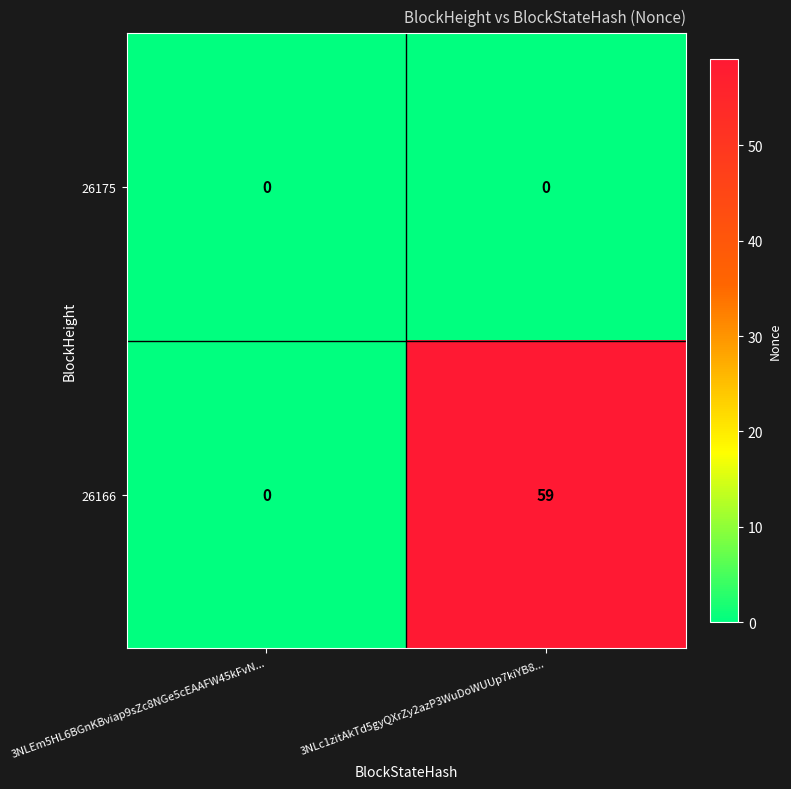

Which category has the highest value across all series?

3NLc1zitAkTd5gyQXrZy2azP3WuDoWUUp7kiYB8...